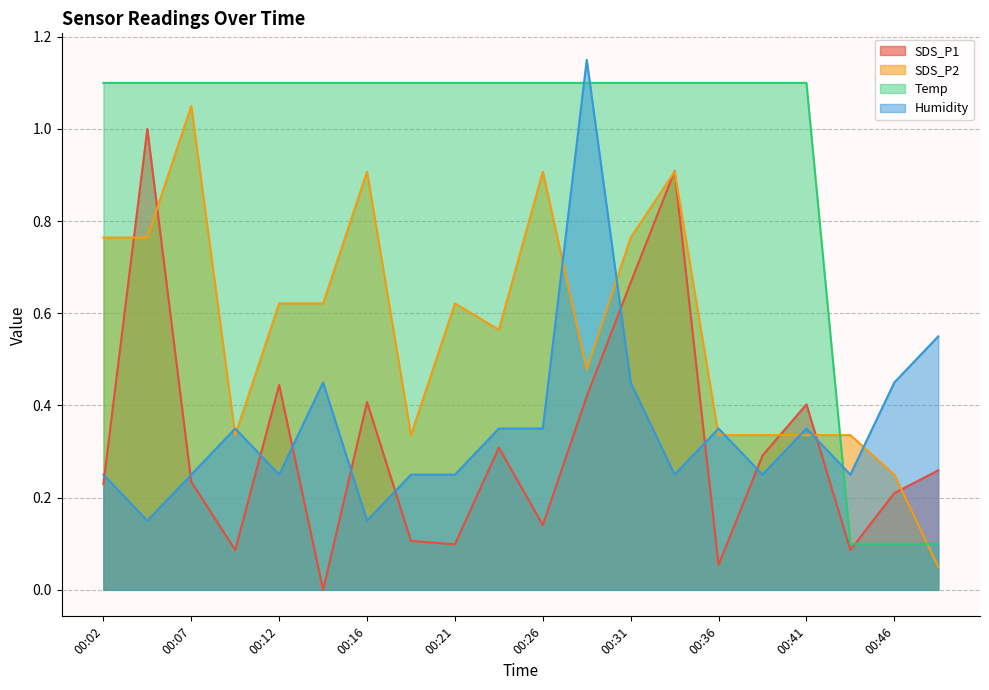

Count the number of data series in this chart.

4